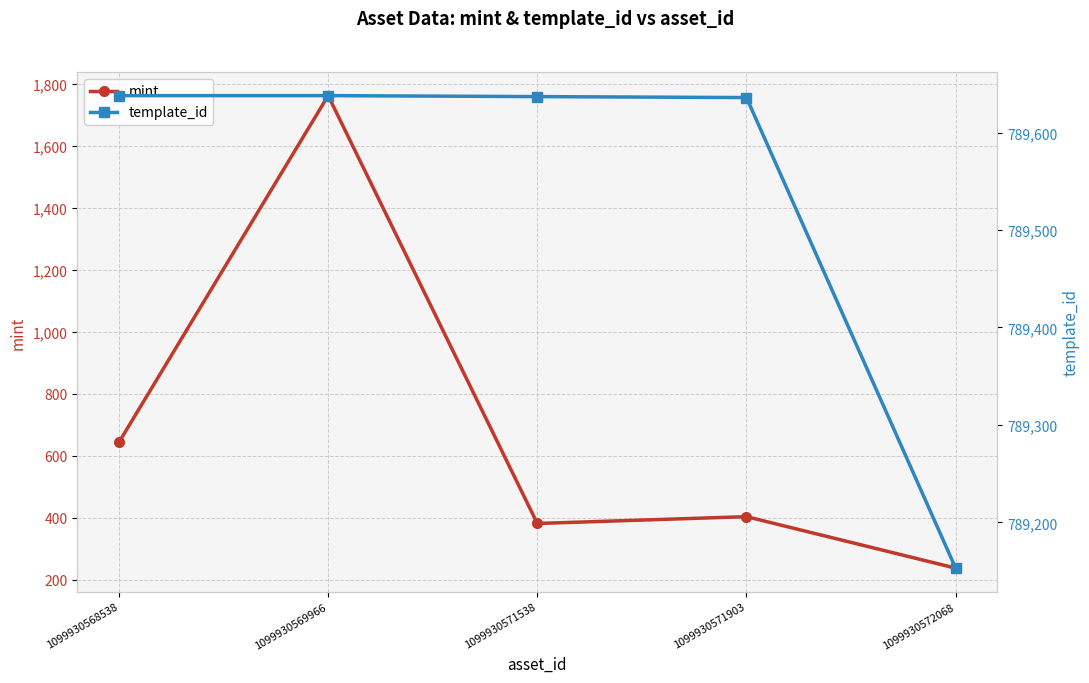

Where is mint nearest to the value 999?

1099930568538